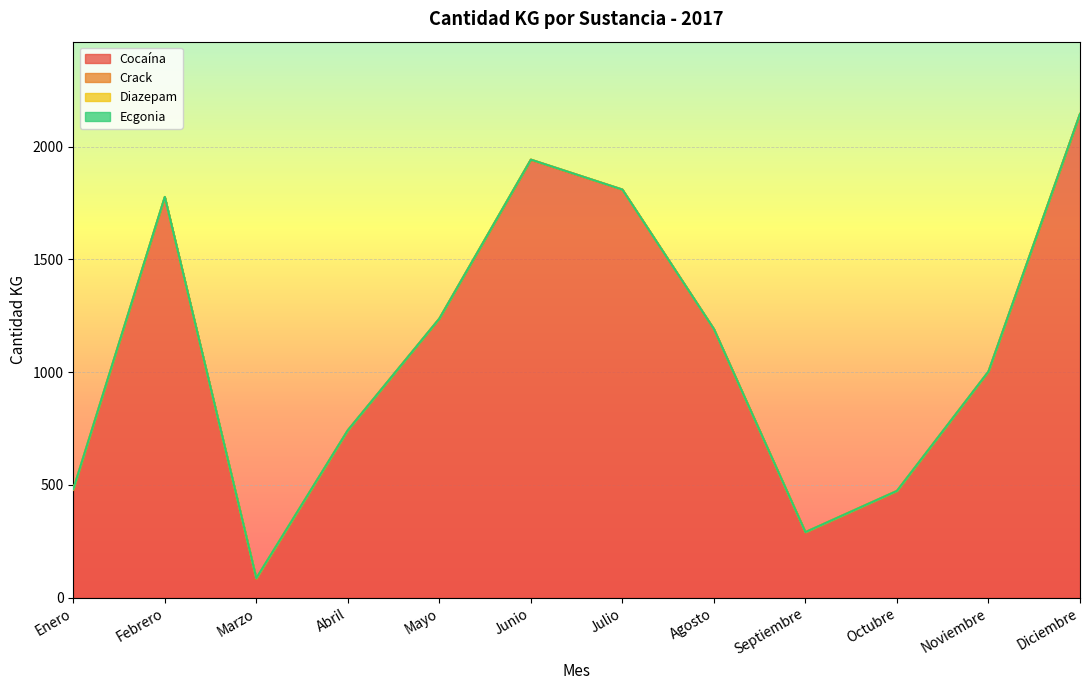

At which category does the chart reach its peak across all series?

Diciembre